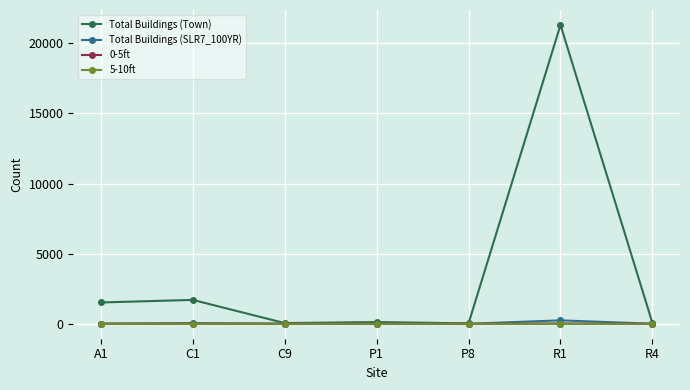

Which series changed the most between R1 and R4?

Total Buildings (Town)